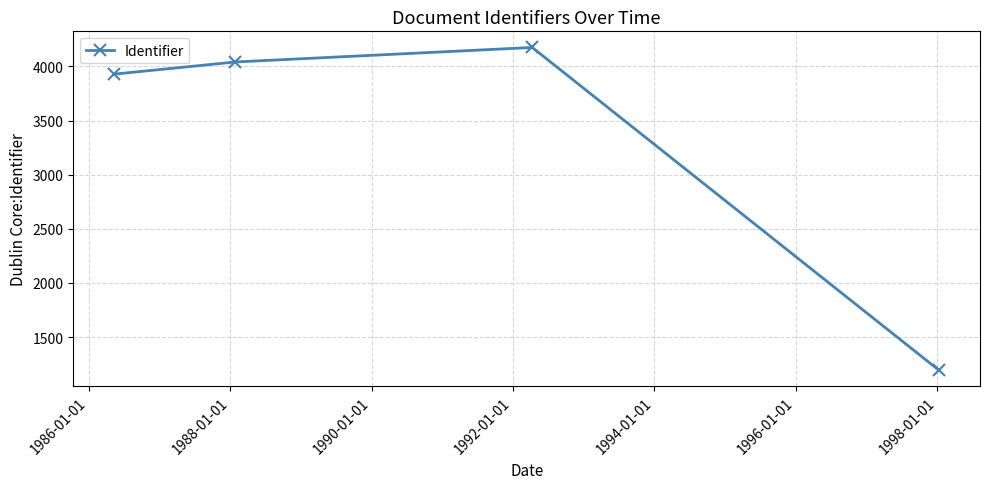

What is the average value?

3335